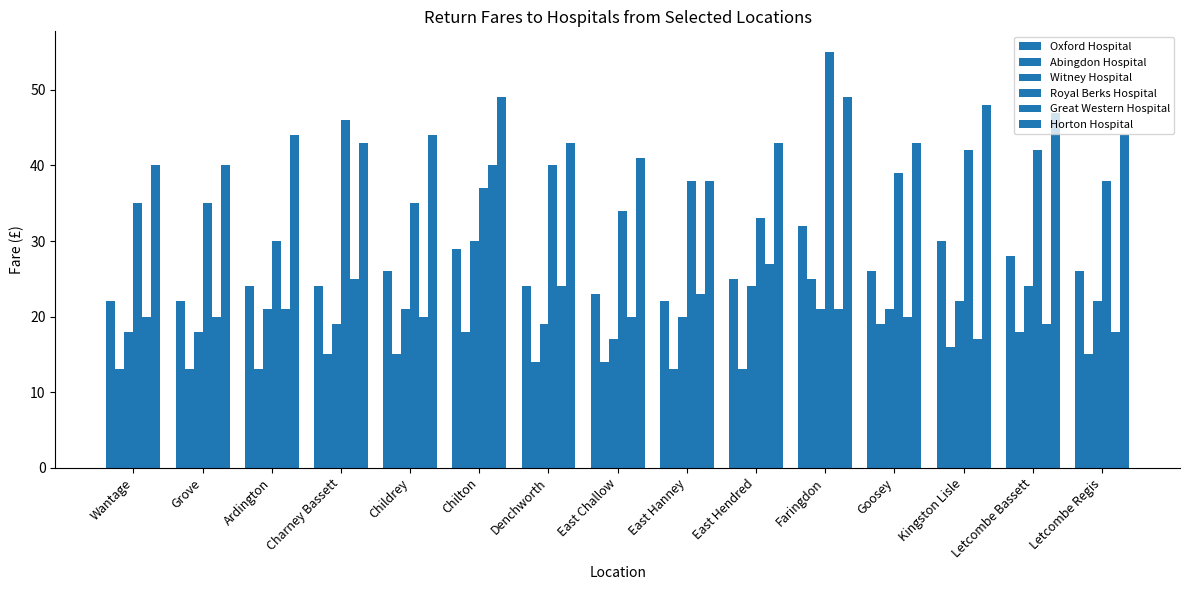

How many bars are there in each group?

6